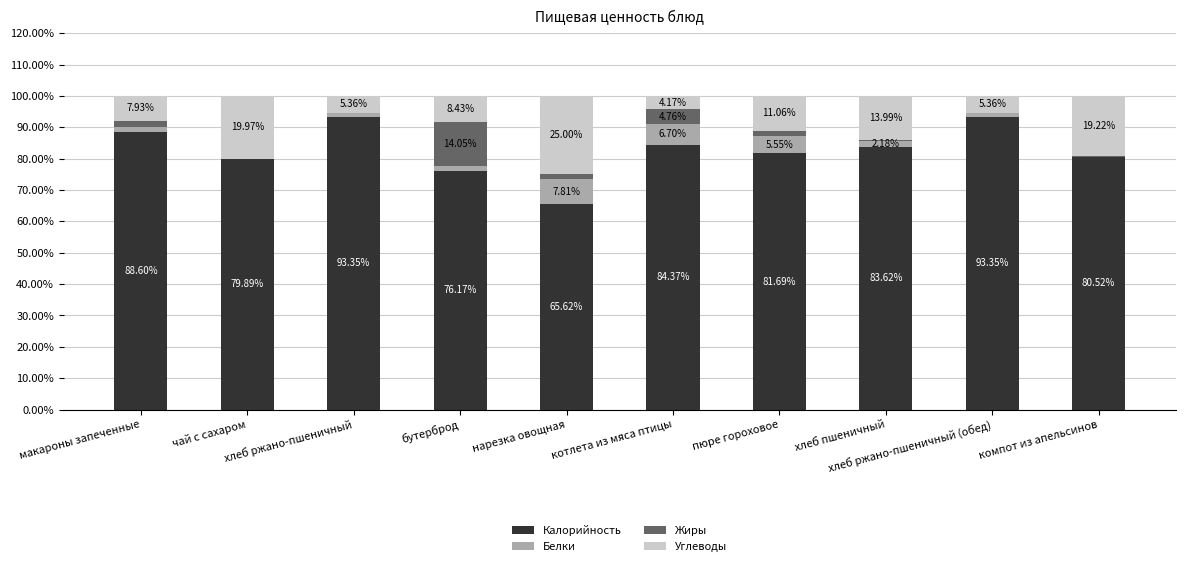

What is the sum of all Калорийность values?

827.2